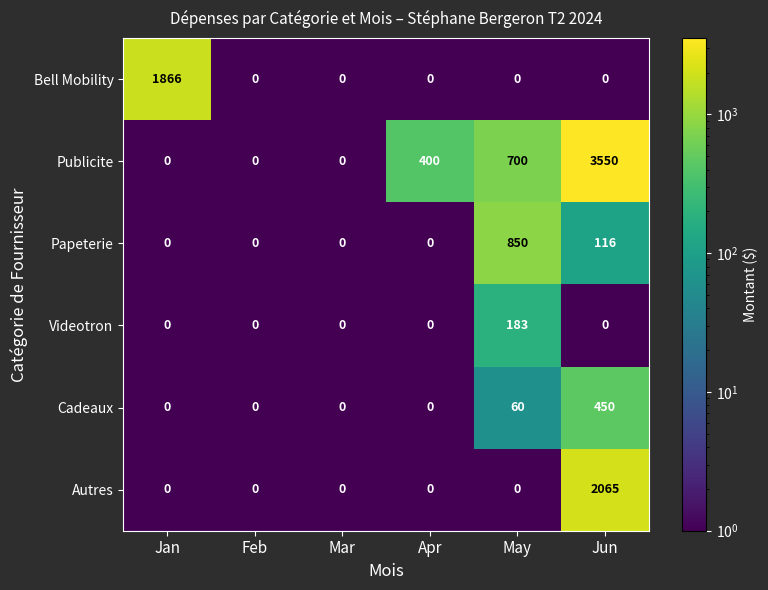

At which label is Publicite closest to 1775?

May